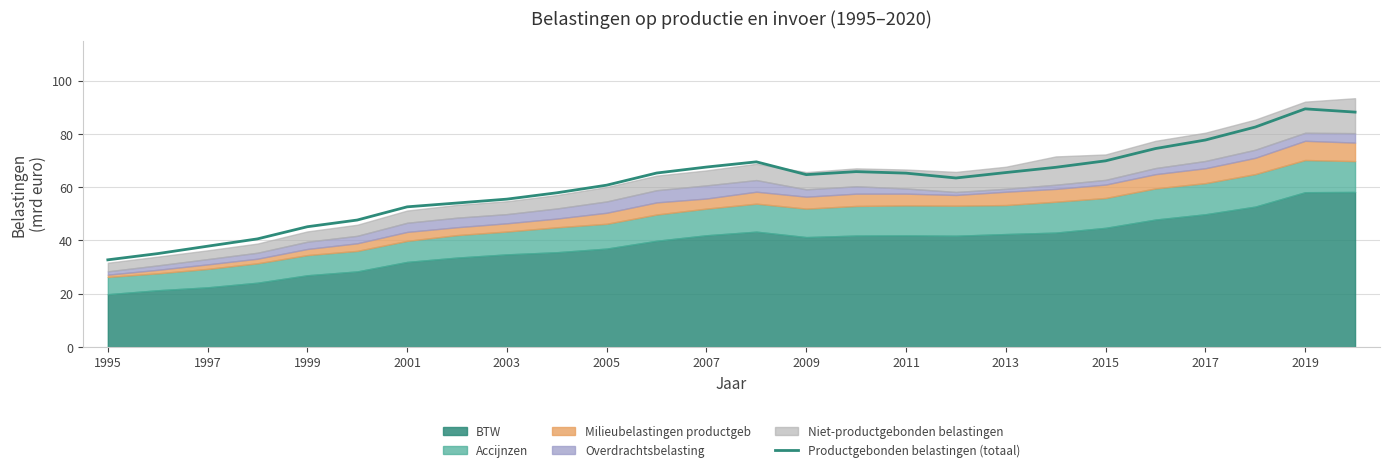

The Productgebonden belastingen (totaal) series shows 68.2 at 1999. True or false?

False